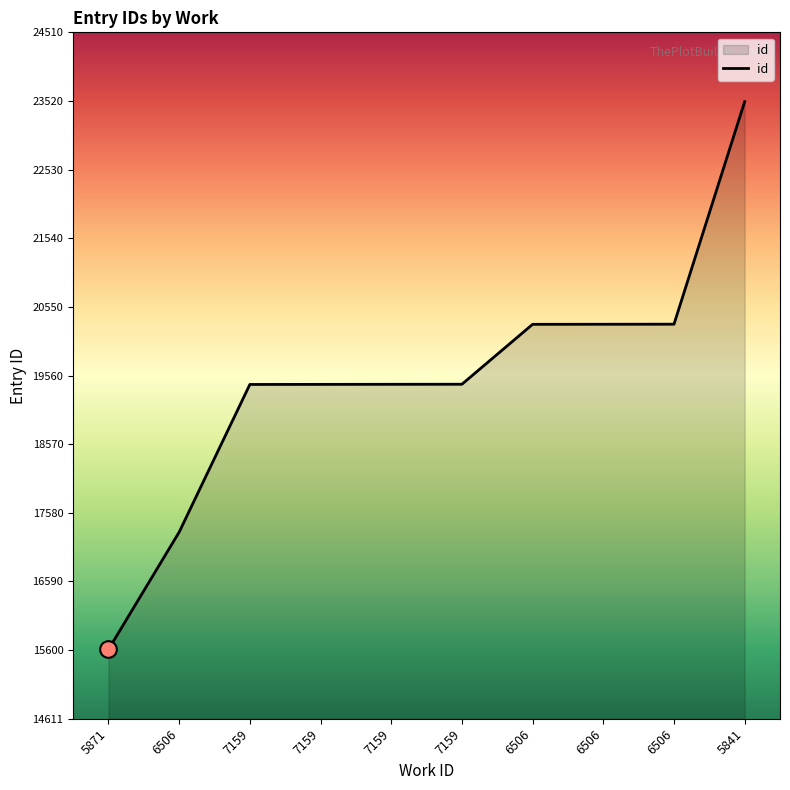

Does the chart display data point markers on the line(s)?

No